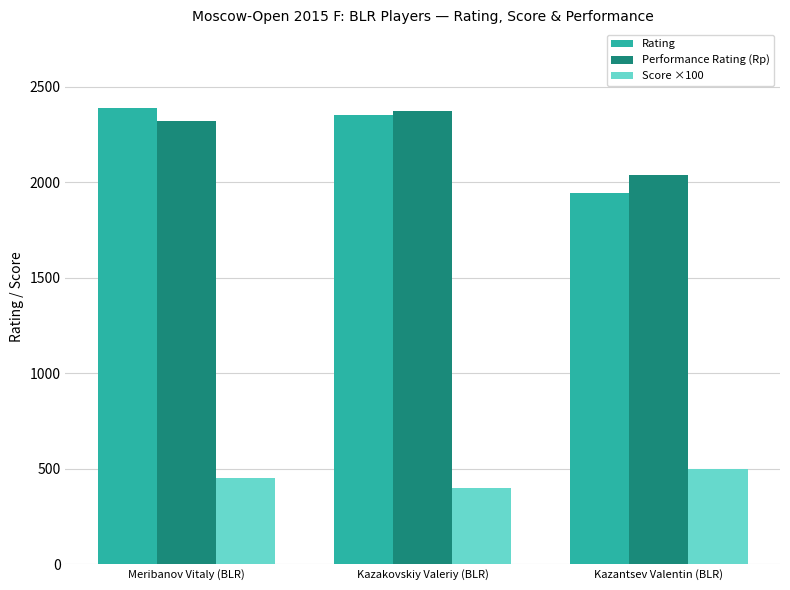

How many data points in Rating are less than 2354?

1